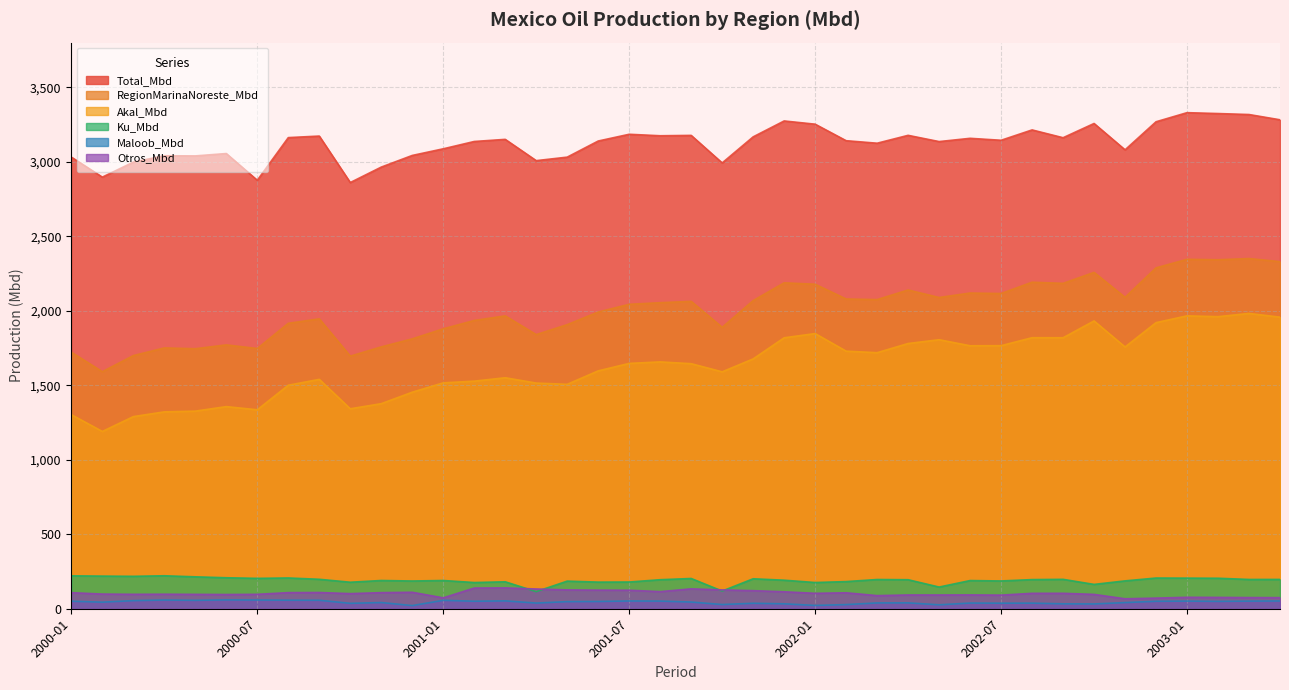

How many lines are shown in the chart?

6